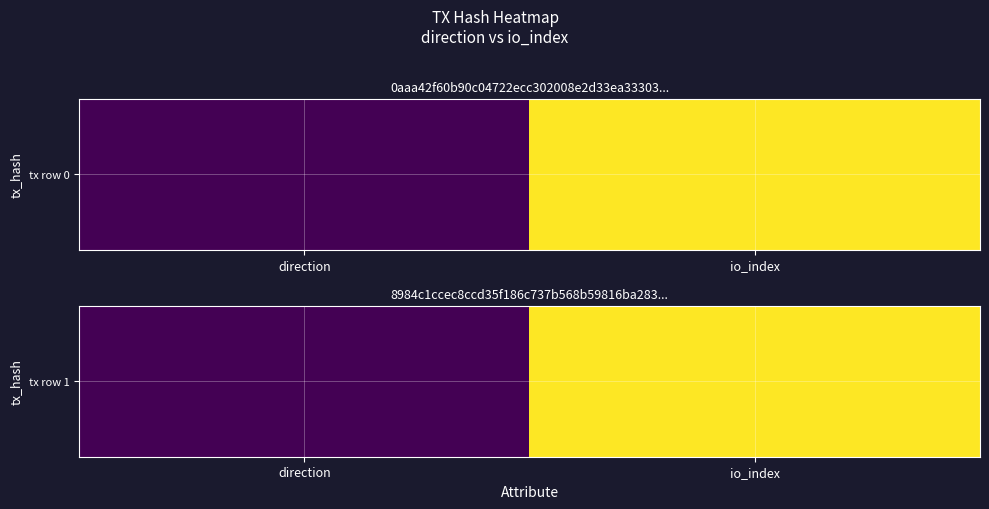

Reading left to right, transcribe all the data shown in this chart.

1	36